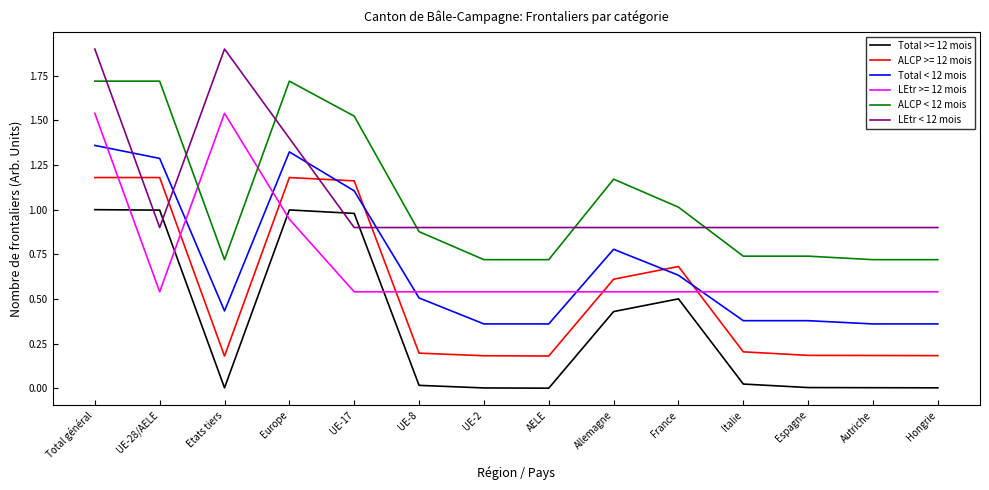

The LEtr < 12 mois series shows 1.5 at UE-17. True or false?

False